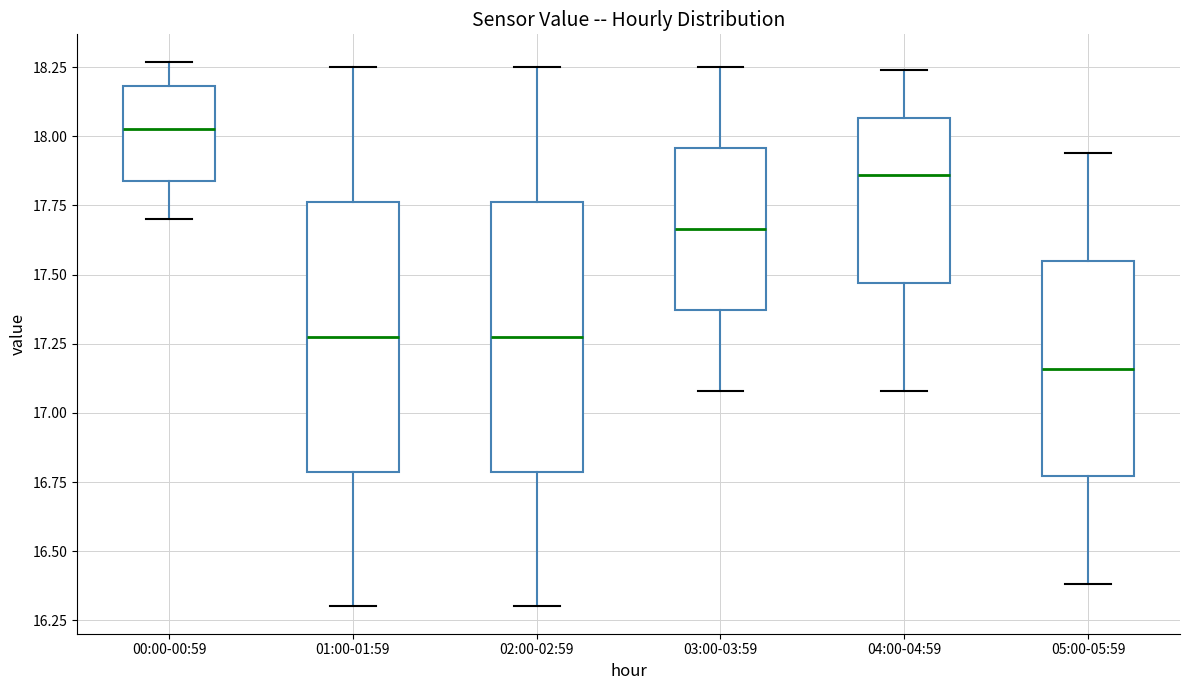

Reading left to right, read every box against the y-axis: the position of its median line, the range the box covers, and the ends of its whiskers. The values are not printed on the chart, so give them approximately, as read against the axis.

00:00-00:59: median 18.05, box 17.85 to 18.20, whiskers 17.70 to 18.25
01:00-01:59: median 17.30, box 16.80 to 17.75, whiskers 16.30 to 18.25
02:00-02:59: median 17.30, box 16.80 to 17.75, whiskers 16.30 to 18.25
03:00-03:59: median 17.65, box 17.35 to 17.95, whiskers 17.10 to 18.25
04:00-04:59: median 17.85, box 17.45 to 18.05, whiskers 17.10 to 18.25
05:00-05:59: median 17.15, box 16.75 to 17.55, whiskers 16.40 to 17.95